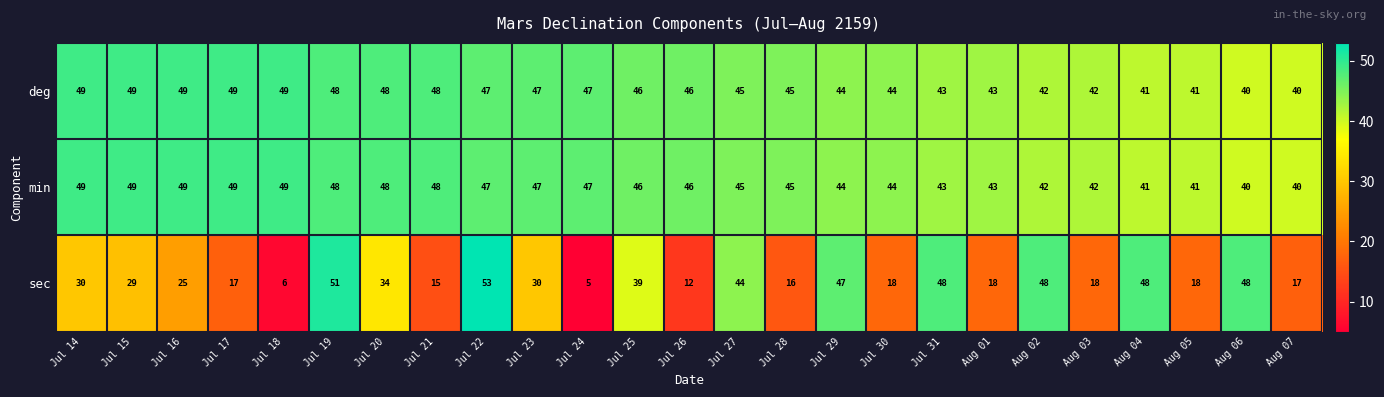

Where does the deg series first go above 46?

Jul 14